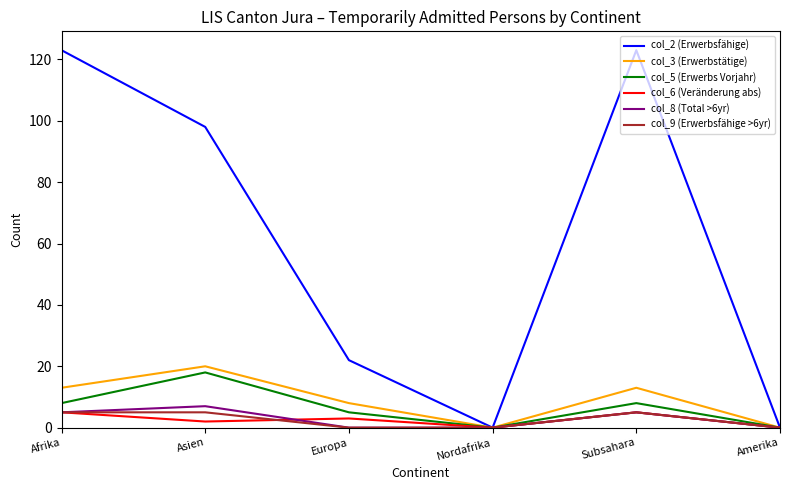

Reading left to right, what are all the values shown in this chart?

col_2 (Erwerbsfähige): 123	98	22	0	123	0
col_3 (Erwerbstätige): 13	20	8	0	13	0
col_5 (Erwerbs Vorjahr): 8	18	5	0	8	0
col_6 (Veränderung abs): 5	2	3	0	5	0
col_8 (Total >6yr): 5	7	0	0	5	0
col_9 (Erwerbsfähige >6yr): 5	5	0	0	5	0